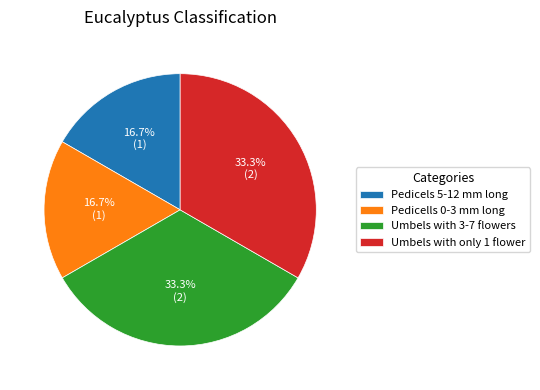

Which has a higher value, Pedicells 0-3 mm long or Umbels with only 1 flower?

Umbels with only 1 flower